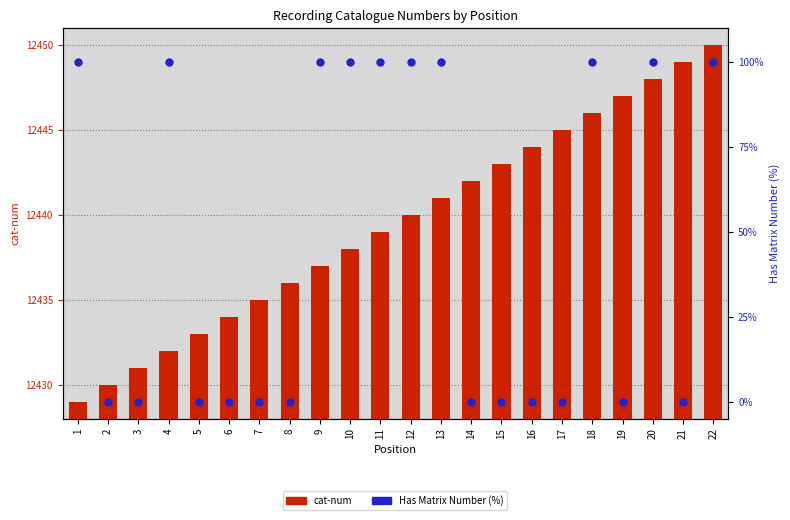

What are all the series names shown in the legend?

cat-num, Has Matrix Number (%)